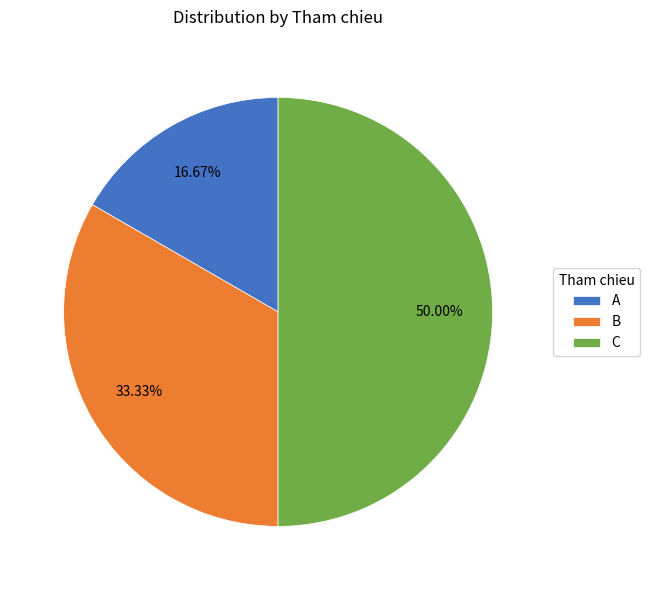

To the nearest percent, what is the difference between the B and A slice percentages?

17%